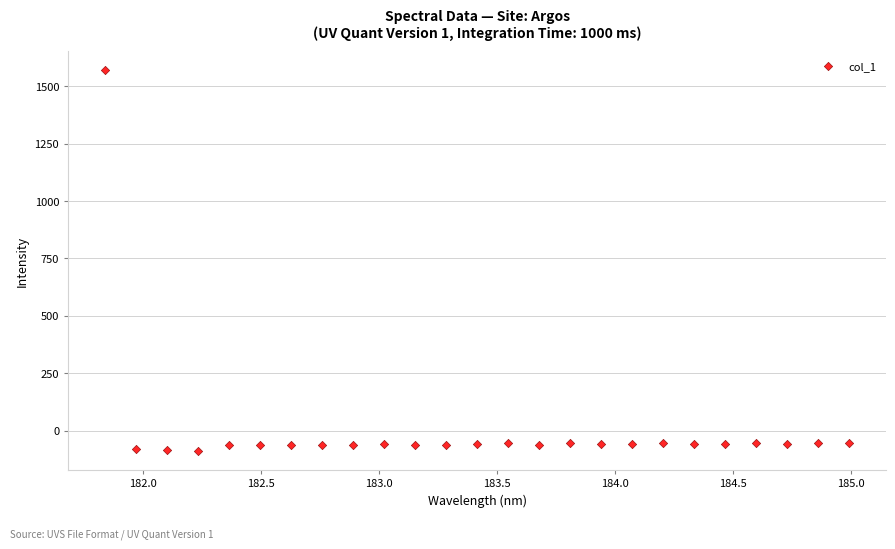

What is the range of X values (max minus min)?

3.1